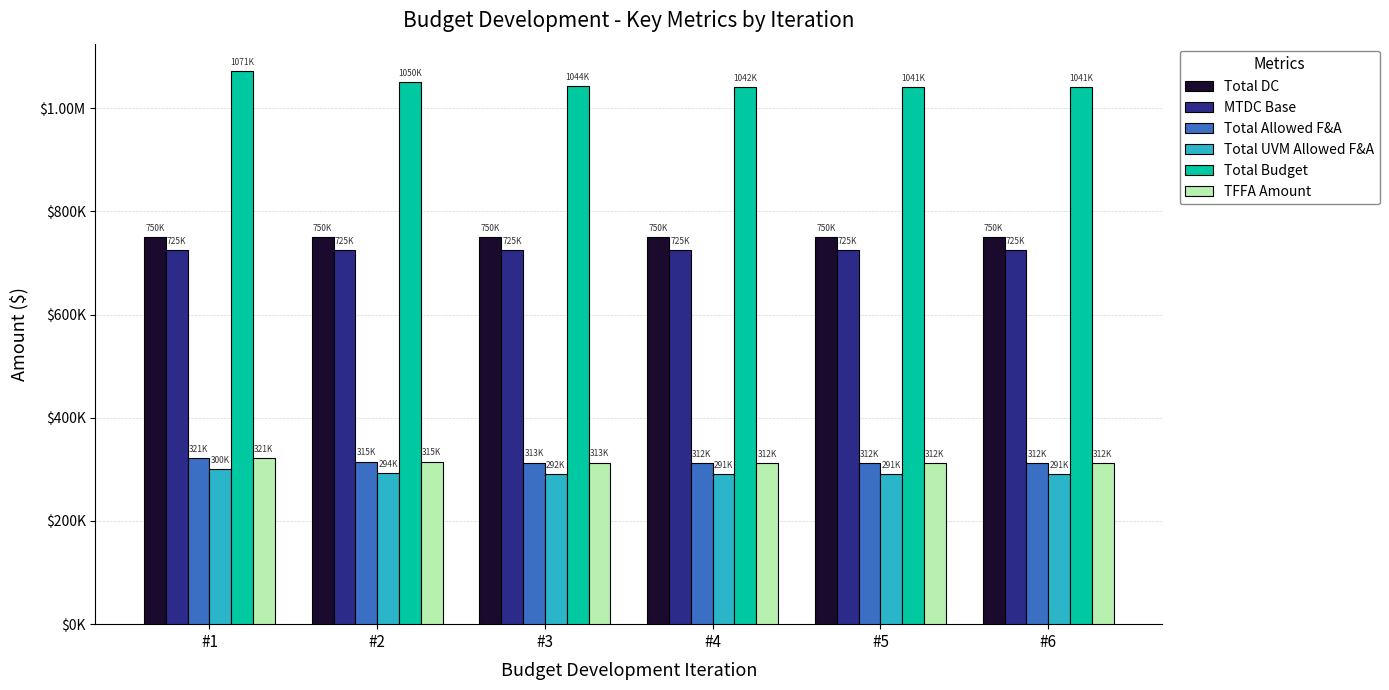

Reading right to left, list all the values displayed in this chart.

Total DC: #6=750000.0	#5=750000.0	#4=750000.0	#3=750000.0	#2=750000.0	#1=750000.0
MTDC Base: #6=725000.0	#5=725000.0	#4=725000.0	#3=725000.0	#2=725000.0	#1=725000.0
Total Allowed F&A: #6=312267.2	#5=312319.3	#4=312492.9	#3=313071.4	#2=315000.0	#1=321428.6
Total UVM Allowed F&A: #6=290838.6	#5=290890.7	#4=291064.3	#3=291642.9	#2=293571.4	#1=300000.0
Total Budget: #6=1040890.7	#5=1041064.3	#4=1041642.9	#3=1043571.4	#2=1050000.0	#1=1071428.6
TFFA Amount: #6=312267.2	#5=312319.3	#4=312492.9	#3=313071.4	#2=315000.0	#1=321428.6